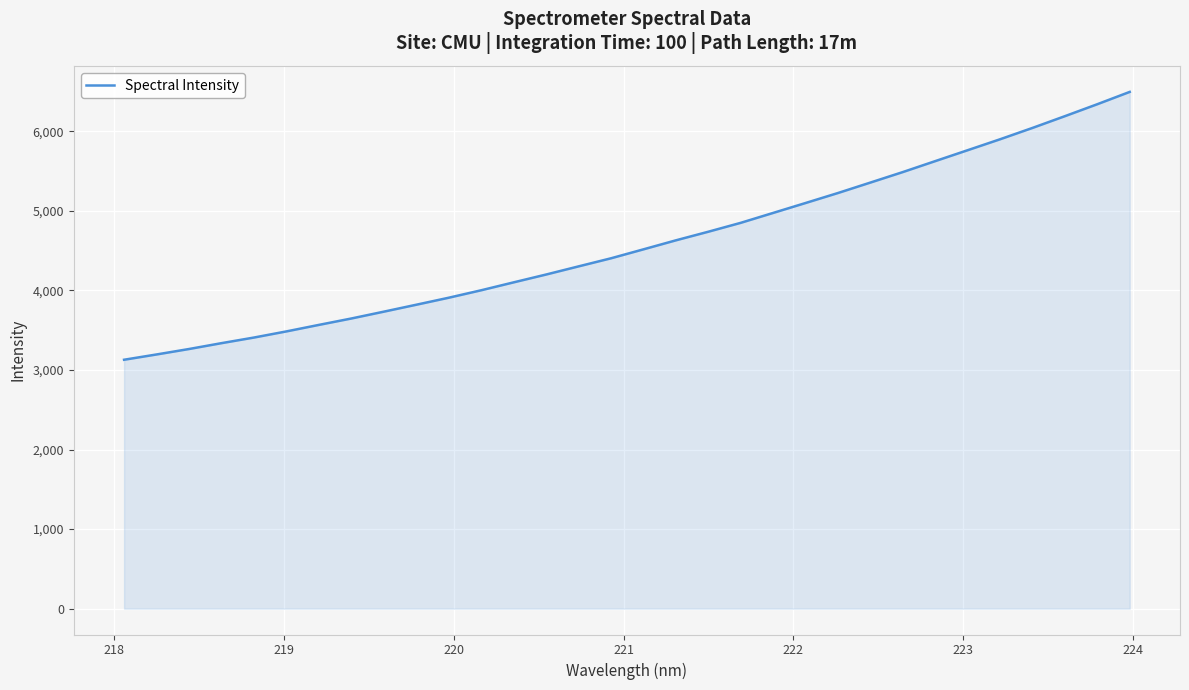

Reading right to left, what are all the values shown in this chart?

6493.5	6338.9	6188.7	6041.1	5898.5	5761.1	5623.9	5486.4	5354.5	5223.2	5097.6	4972.9	4848.3	4736.5	4628.4	4515.2	4402.7	4301.1	4198.7	4100.3	4001.0	3907.3	3819.2	3732.1	3646.2	3565.8	3484.0	3406.9	3336.3	3262.7	3194.2	3127.9